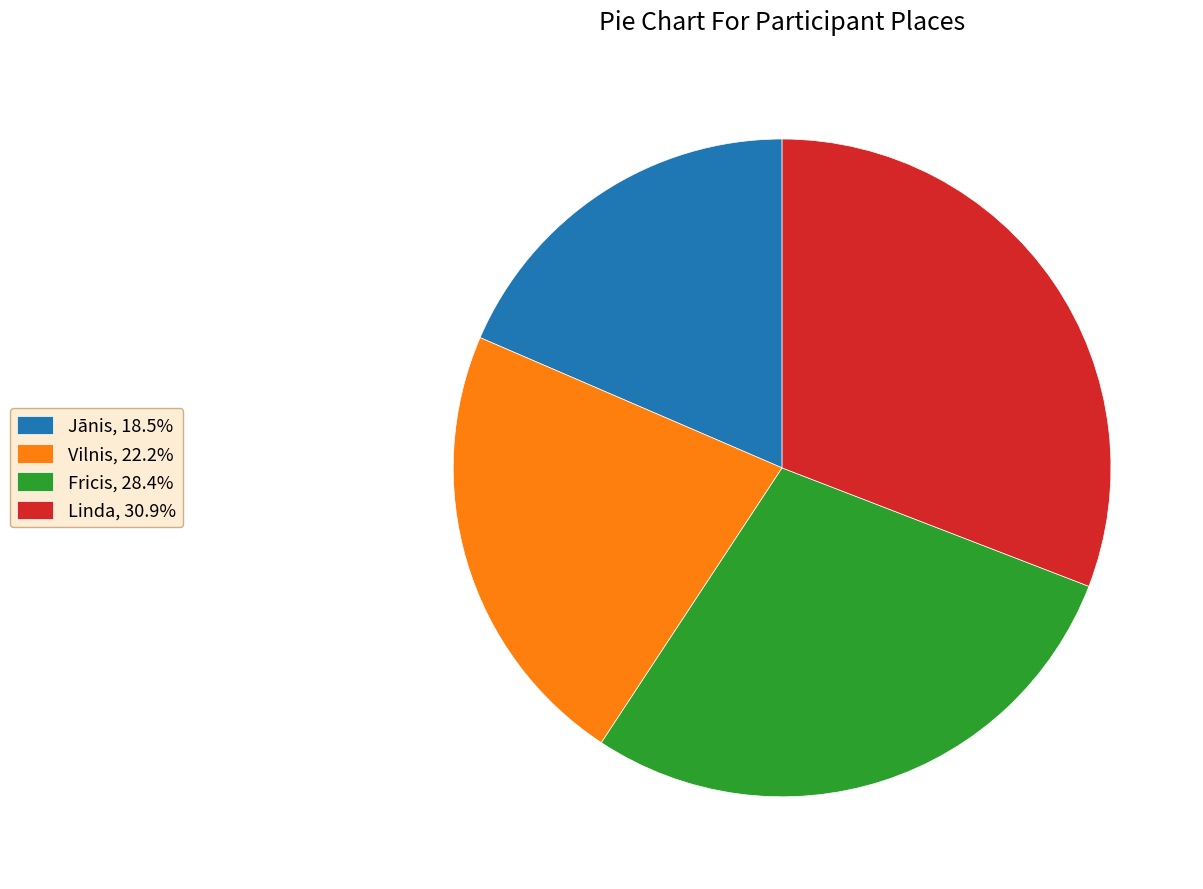

Approximately how many times larger is the value at Fricis, 28.4% compared to Jānis, 18.5%?

1.5